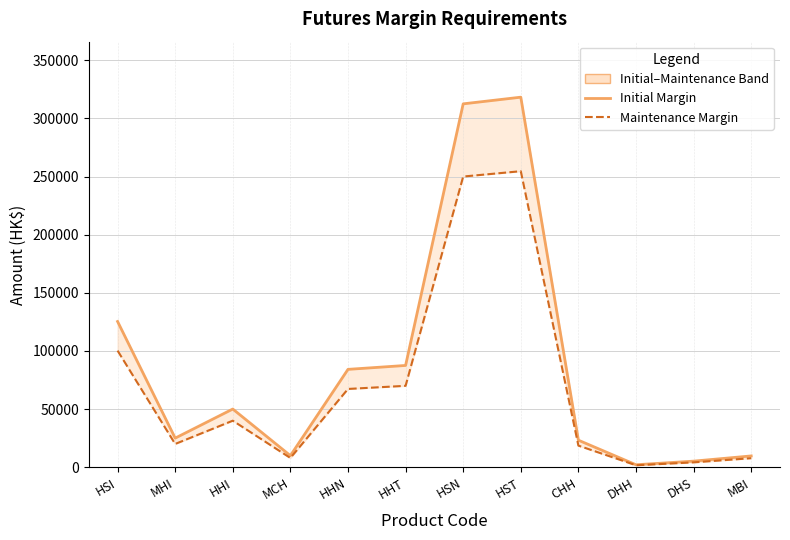

Which category has the lowest value across all series?

DHH